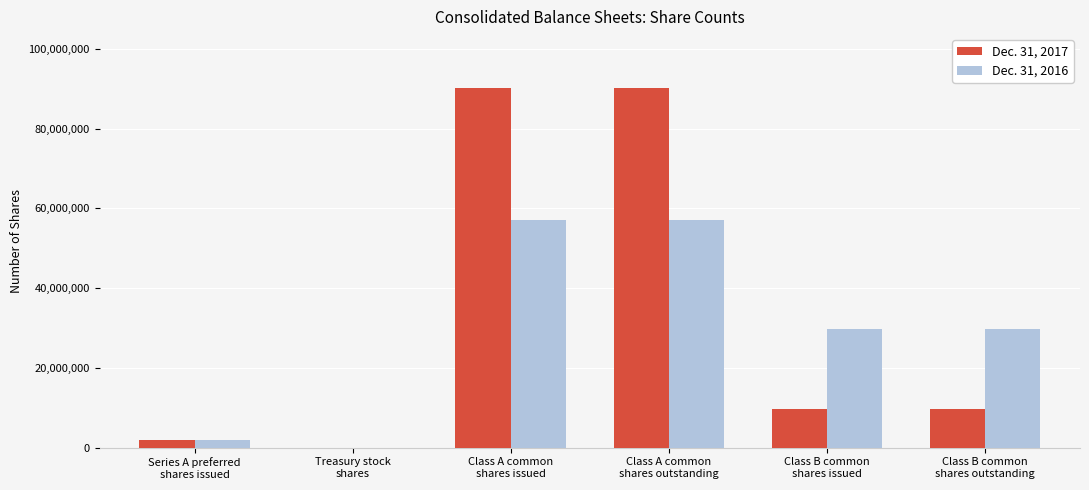

What is the maximum value for Dec. 31, 2017?

90139840